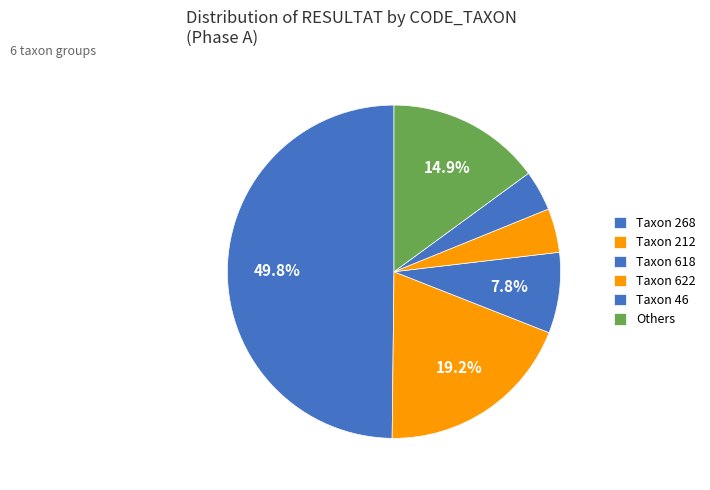

How many slices are in this pie chart?

6